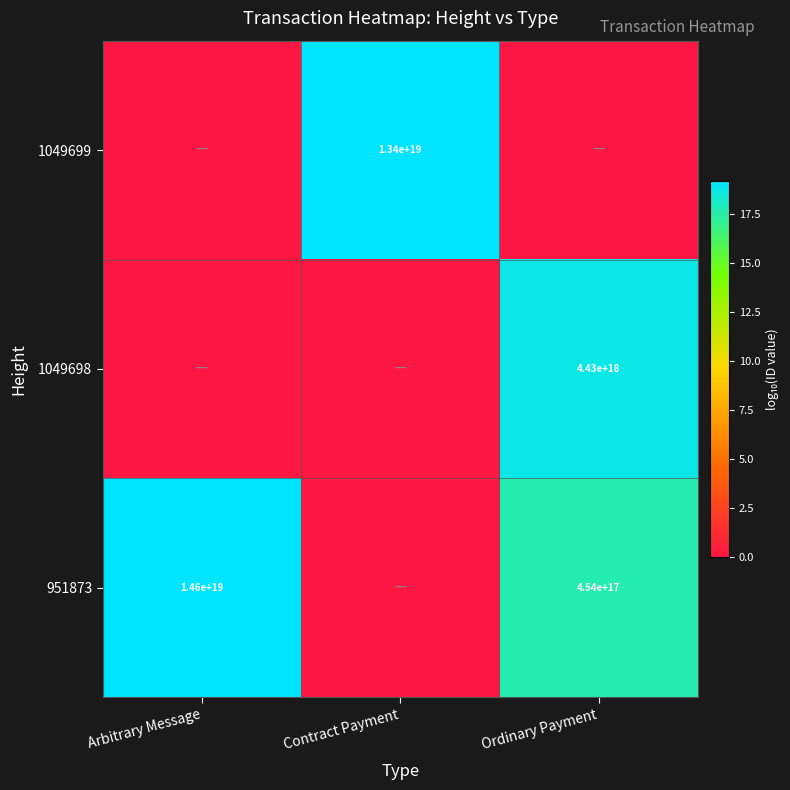

The 1049699 series shows 13400000000000000000 at Contract Payment. True or false?

True